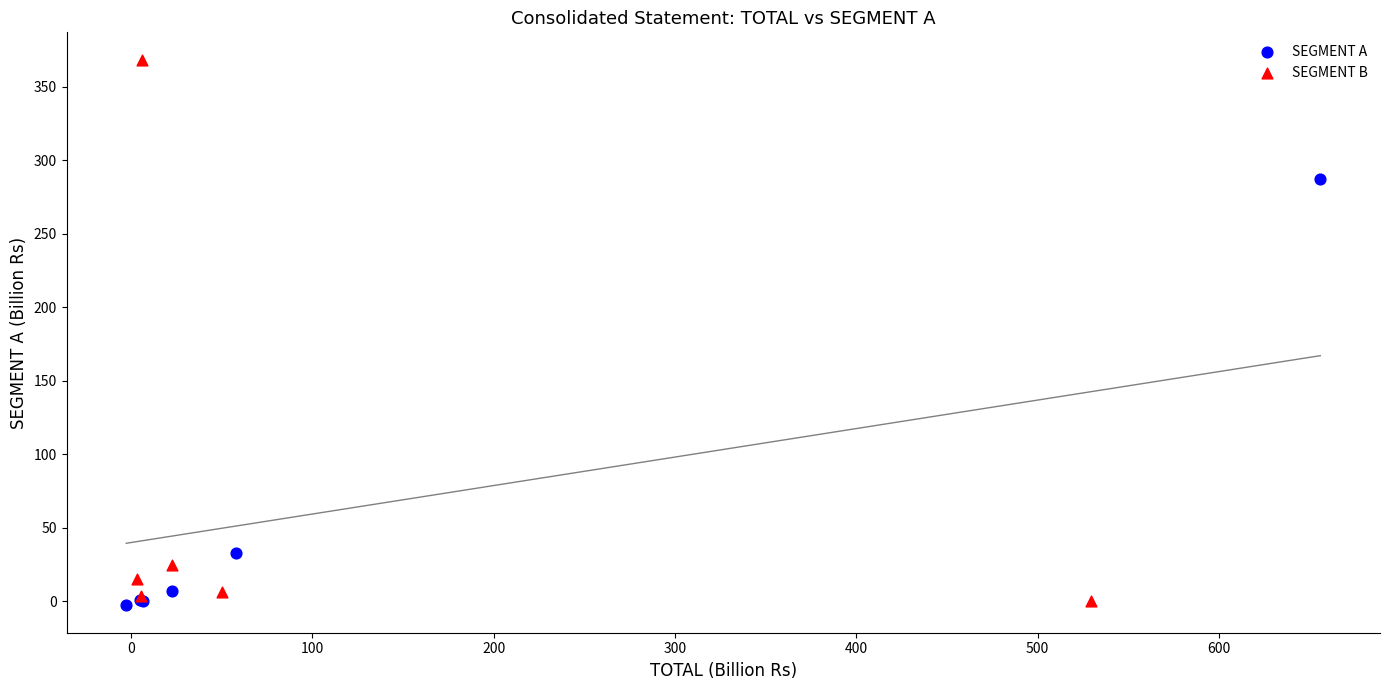

Which series has the largest Y range (max minus min)?

SEGMENT B